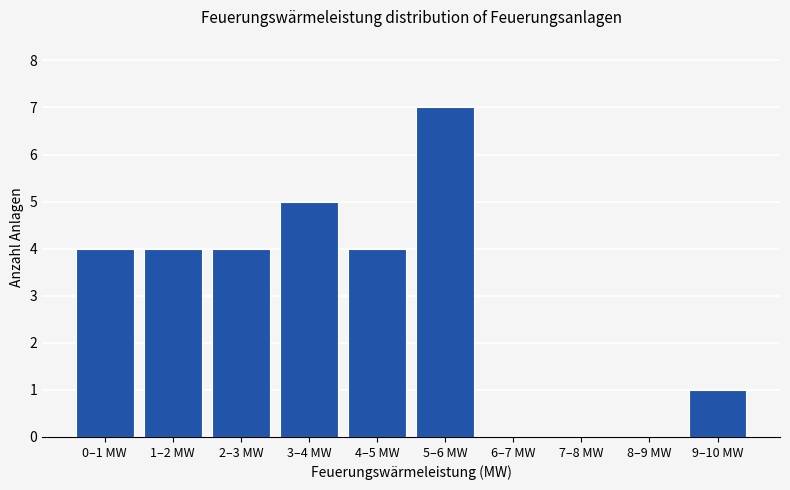

Reading right to left, what are all the values shown in this chart?

9–10 MW=1	8–9 MW=0	7–8 MW=0	6–7 MW=0	5–6 MW=7	4–5 MW=4	3–4 MW=5	2–3 MW=4	1–2 MW=4	0–1 MW=4